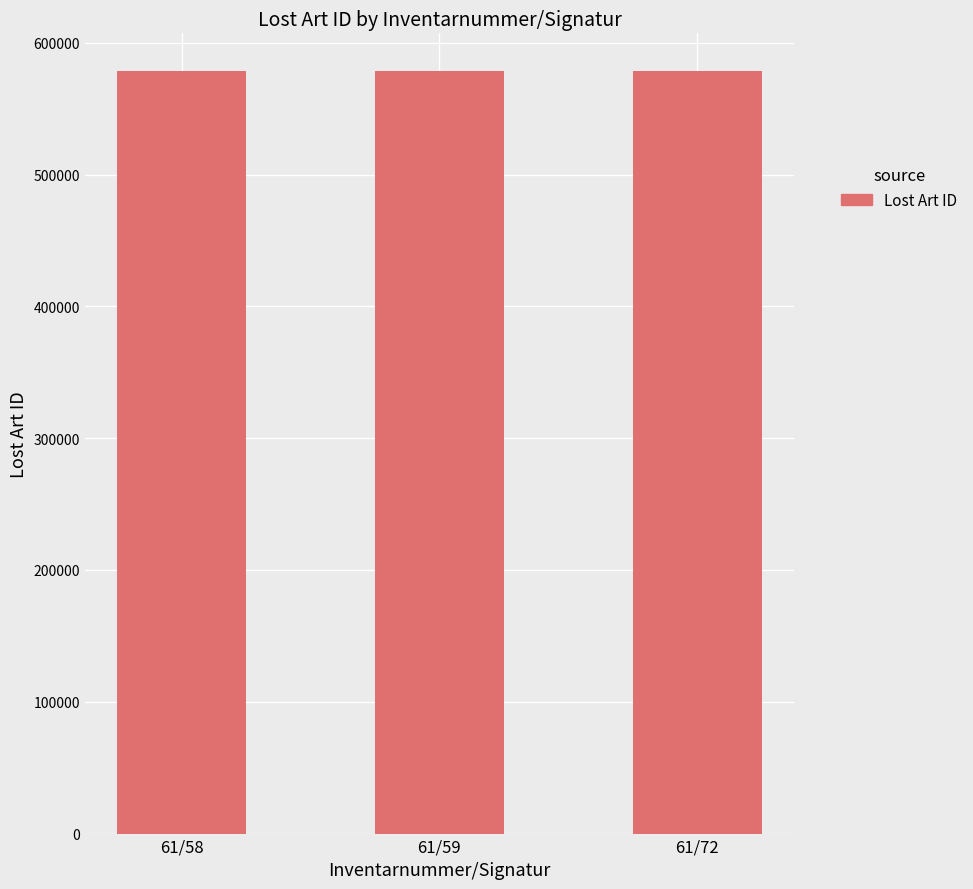

At which label is the value closest to 578246?

61/58